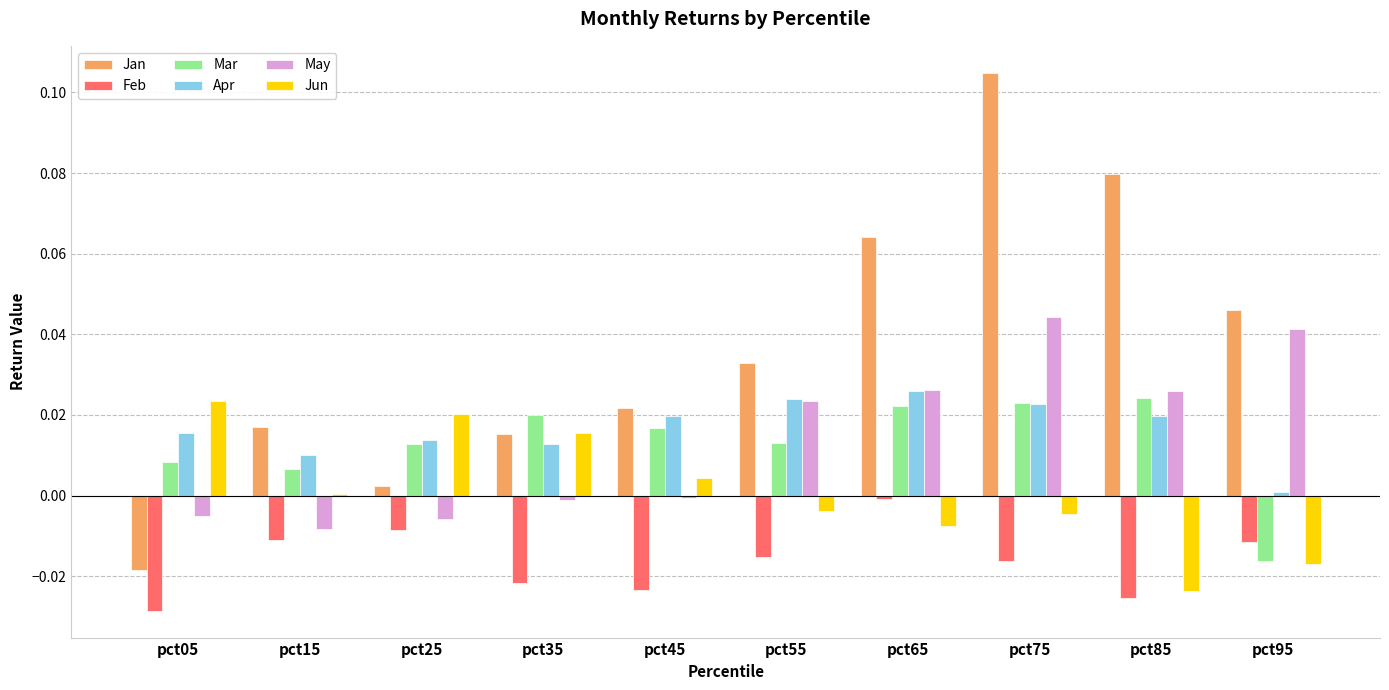

At which category does the chart reach its minimum across all series?

pct05